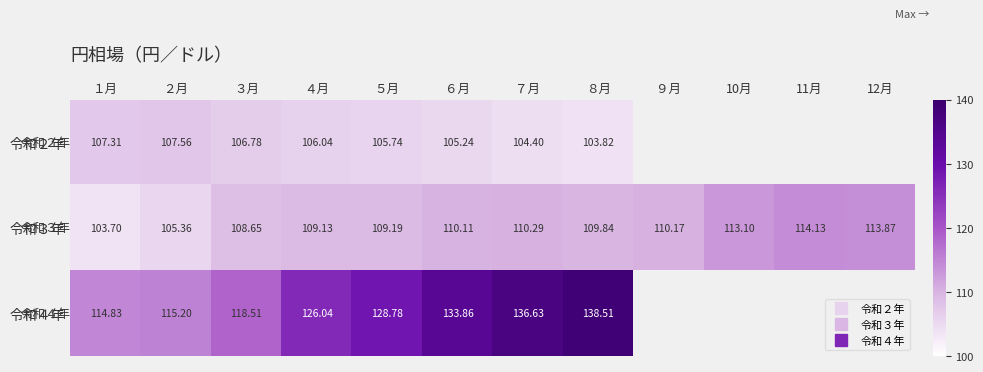

What is the lowest value of the 令和４年 series?

114.8